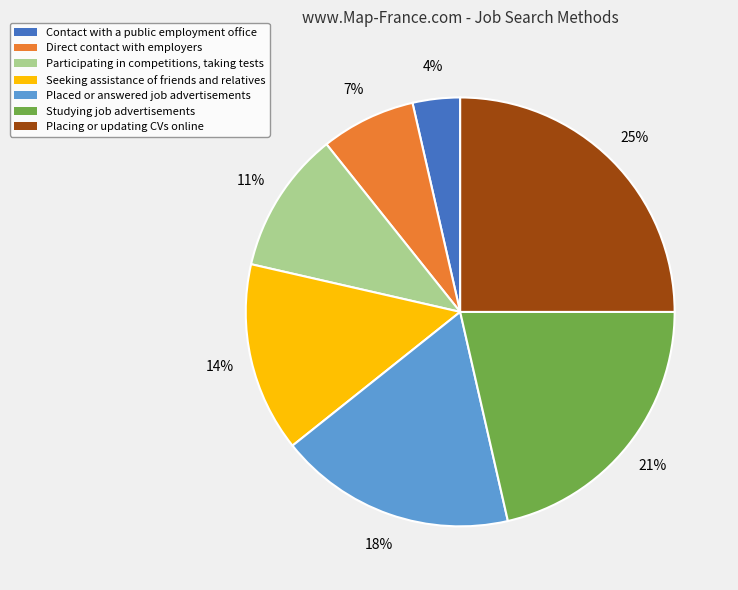

Is there any slice that represents more than half of the pie?

No